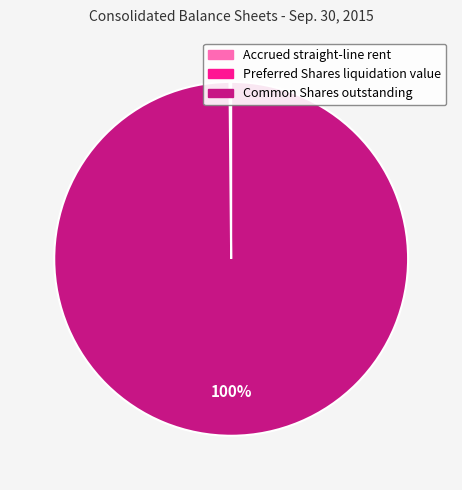

Which category has the biggest portion of the pie?

Common Shares outstanding